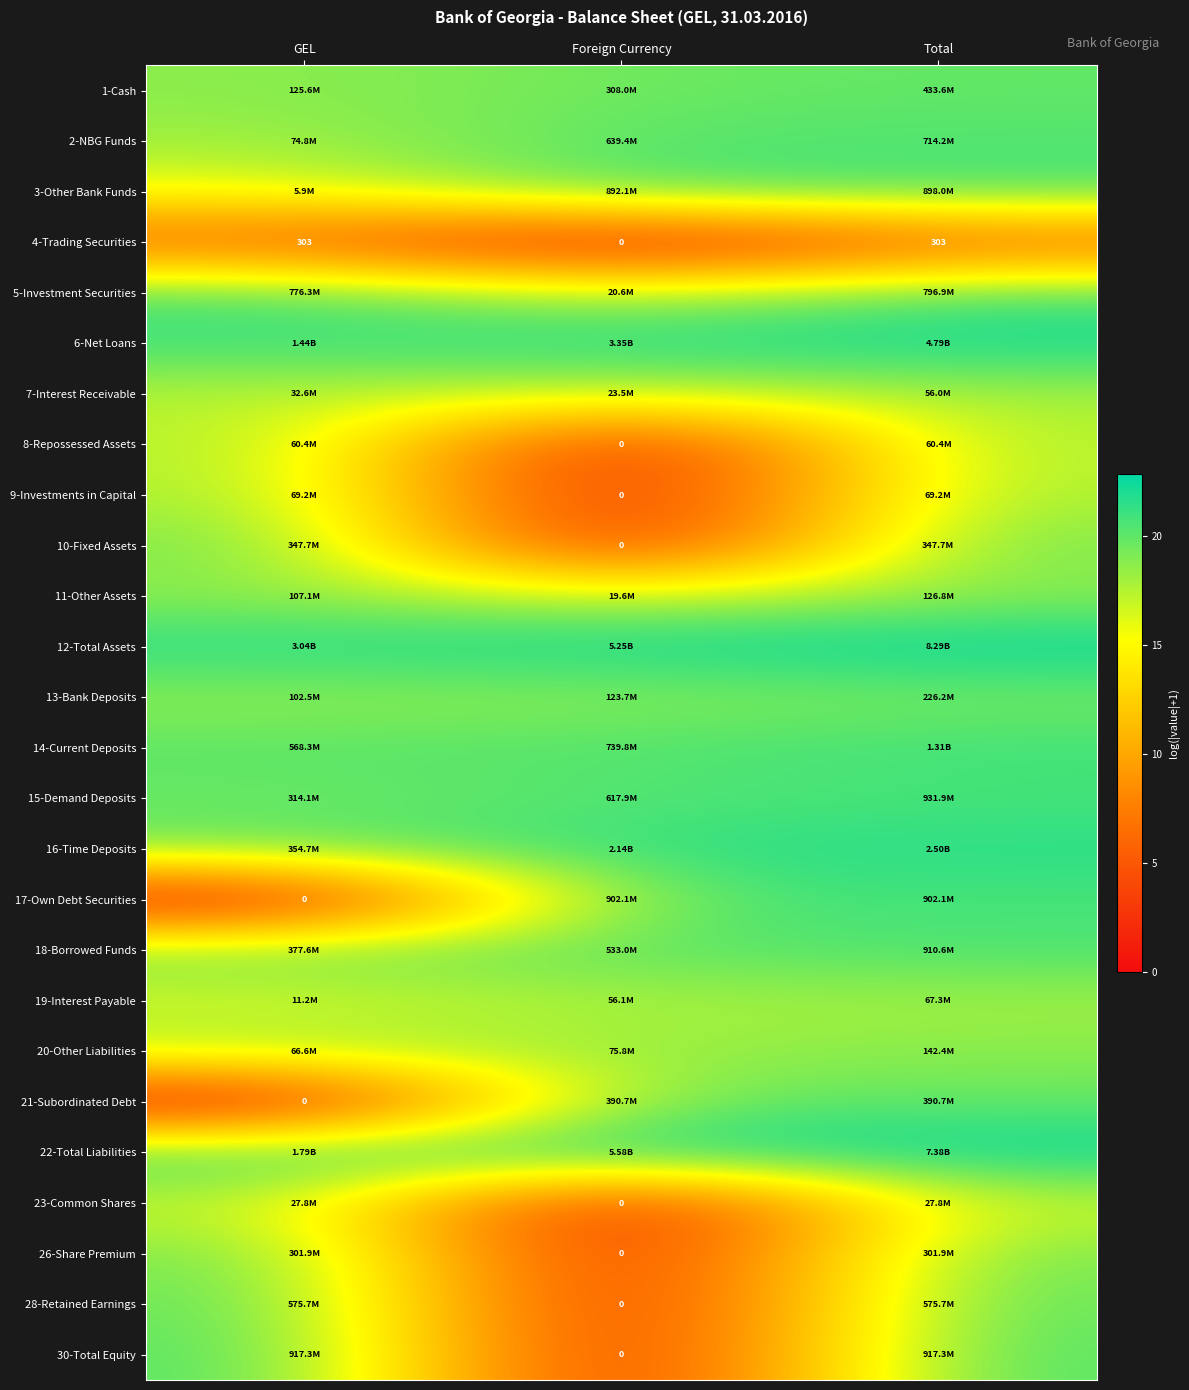

What is the approximate value of 12-Total Assets at GEL?

21.8